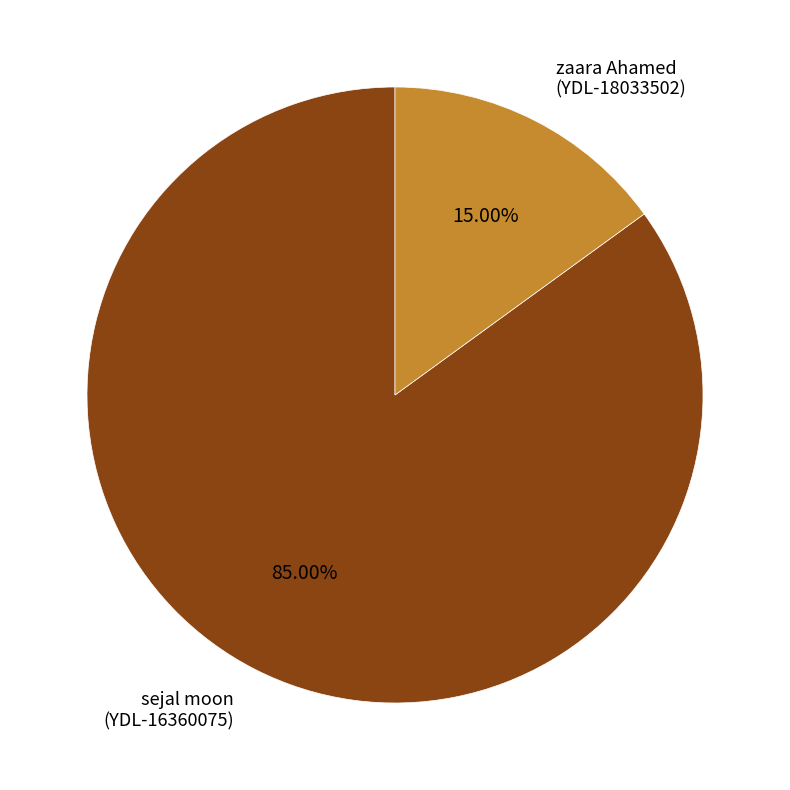

Between sejal moon (YDL-16360075) and zaara Ahamed (YDL-18033502), which is larger?

sejal moon (YDL-16360075)